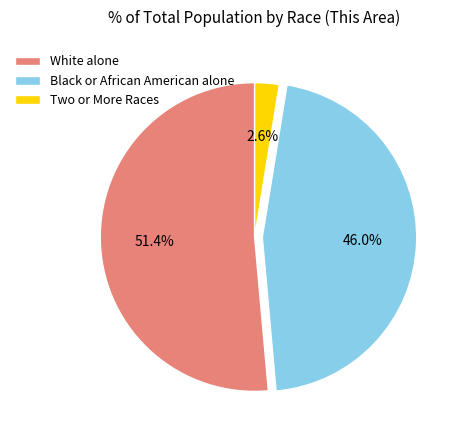

What percentage is NOT represented by Black or African American alone?

54.0%